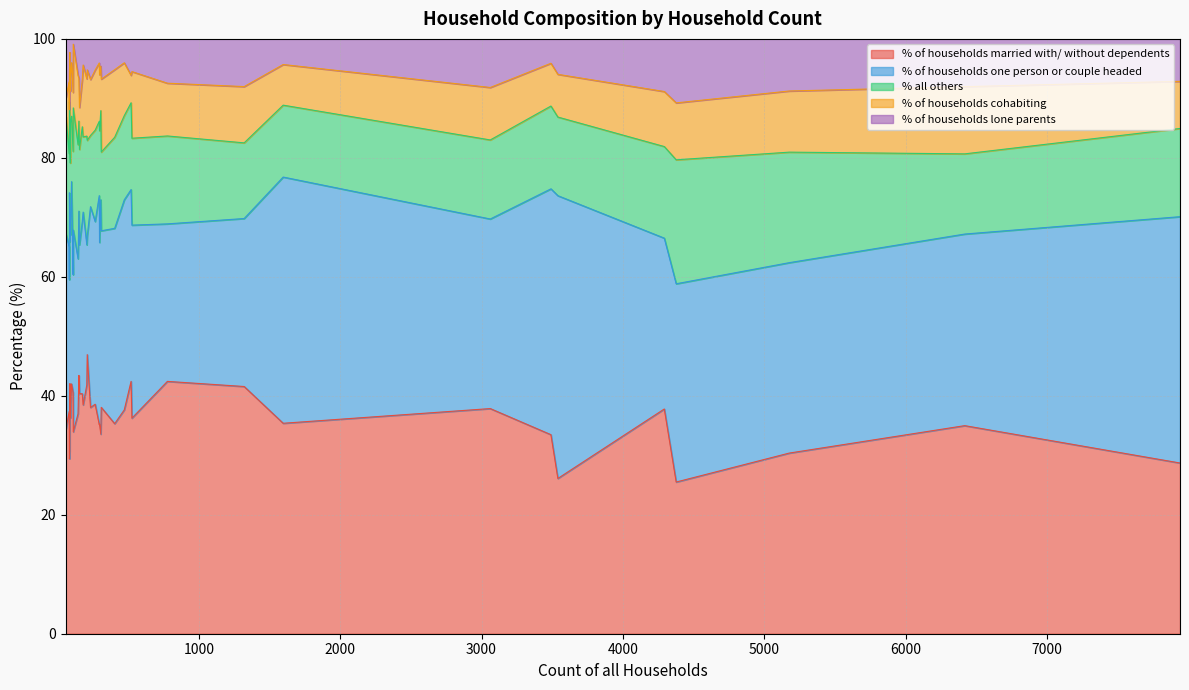

At 34, list the series in order from largest to smallest.

% of households one person or couple headed, % of households married with/ without dependents, % all others, % of households cohabiting, % of households lone parents